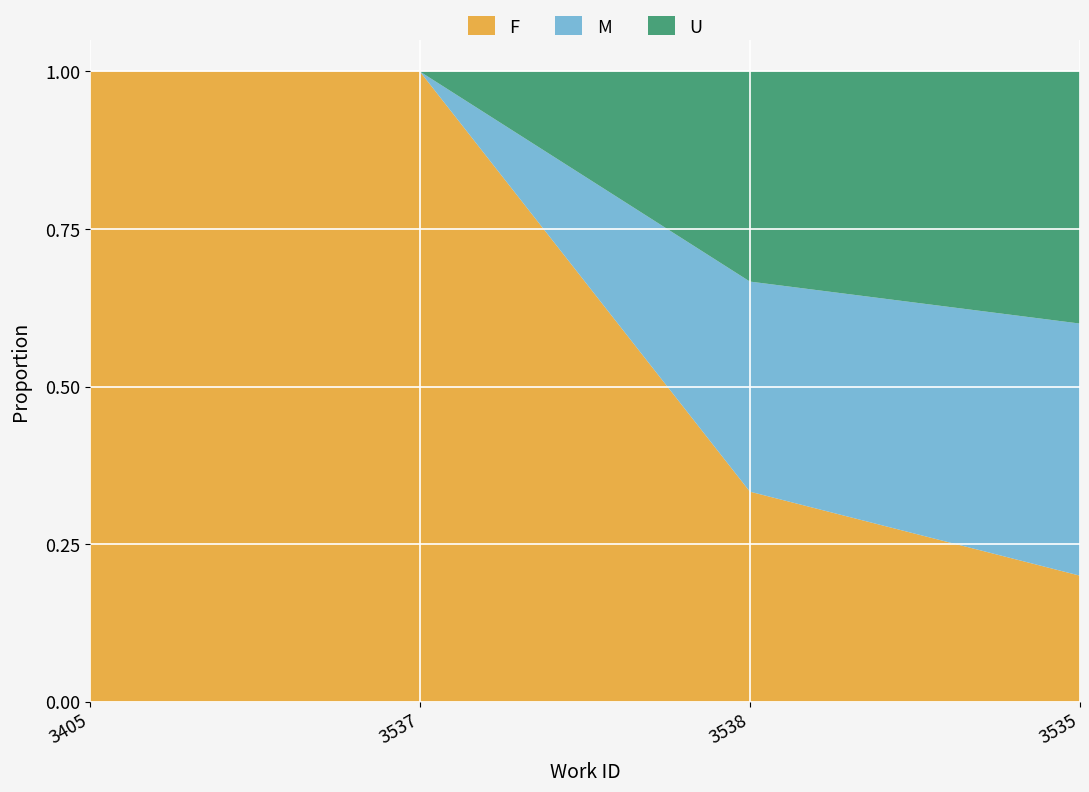

The F series shows 0.1 at 3535. True or false?

False